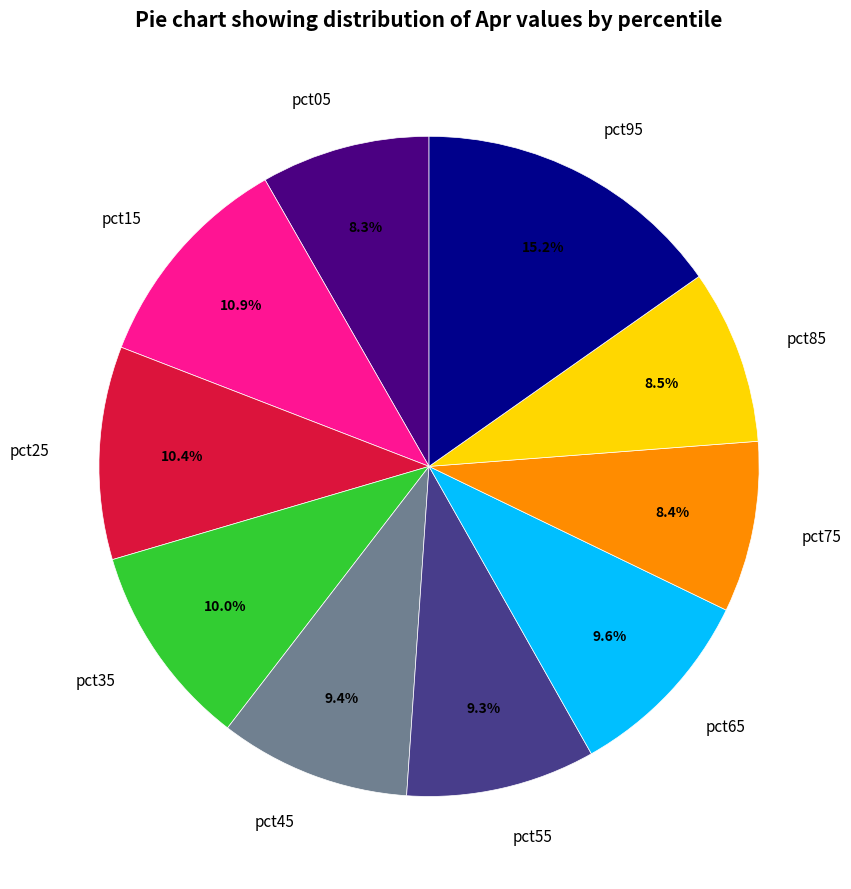

Which has a higher value, pct15 or pct75?

pct15